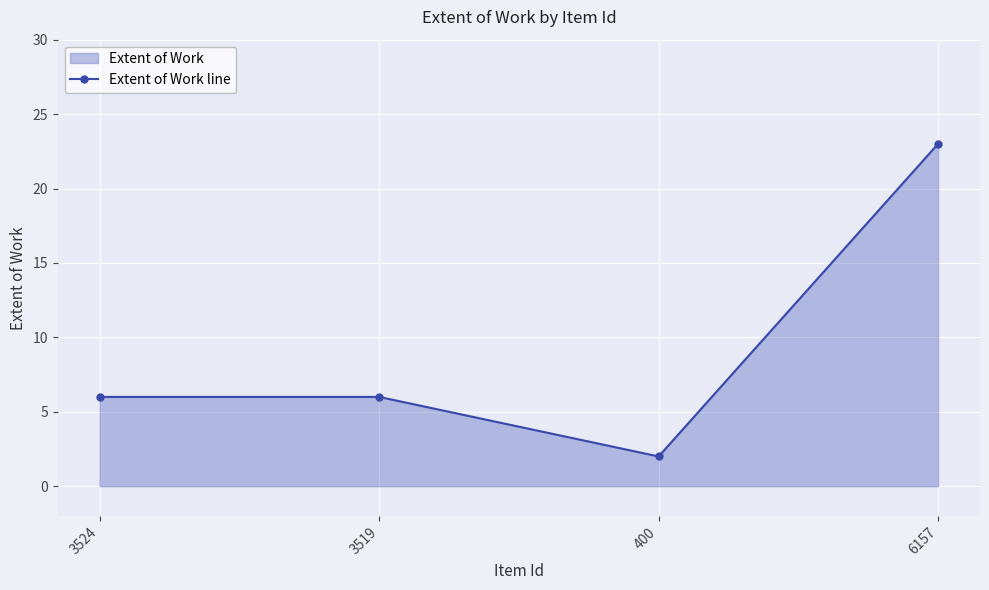

Which label corresponds to the largest value in the chart?

6157